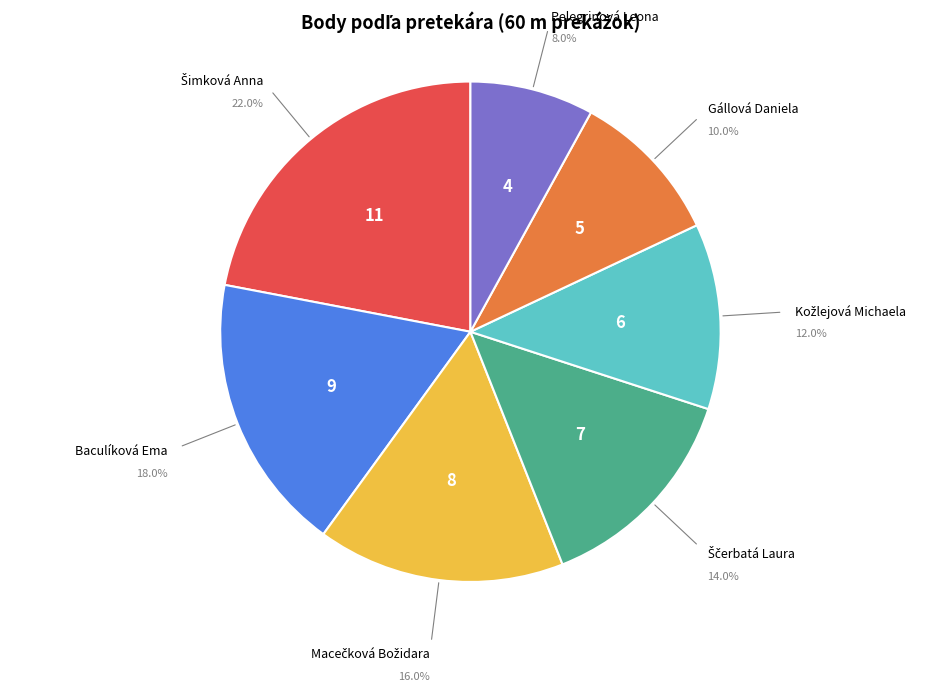

Is there any slice that represents more than half of the pie?

No